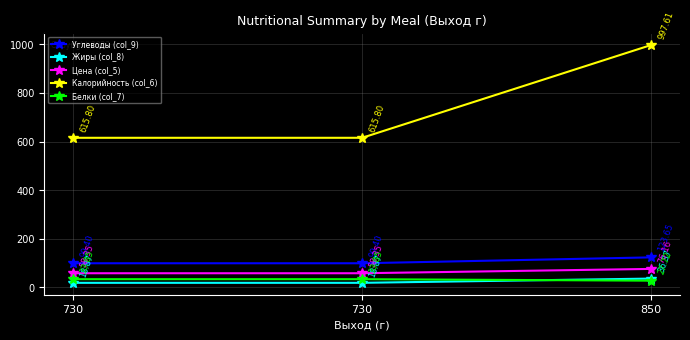

How many data points does each series have?

3